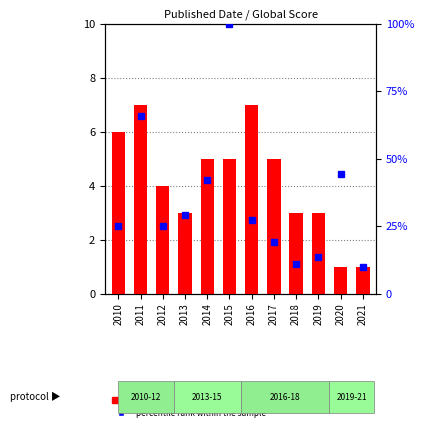

At 2013, list the series in order from smallest to largest.

count, percentile rank within the sample